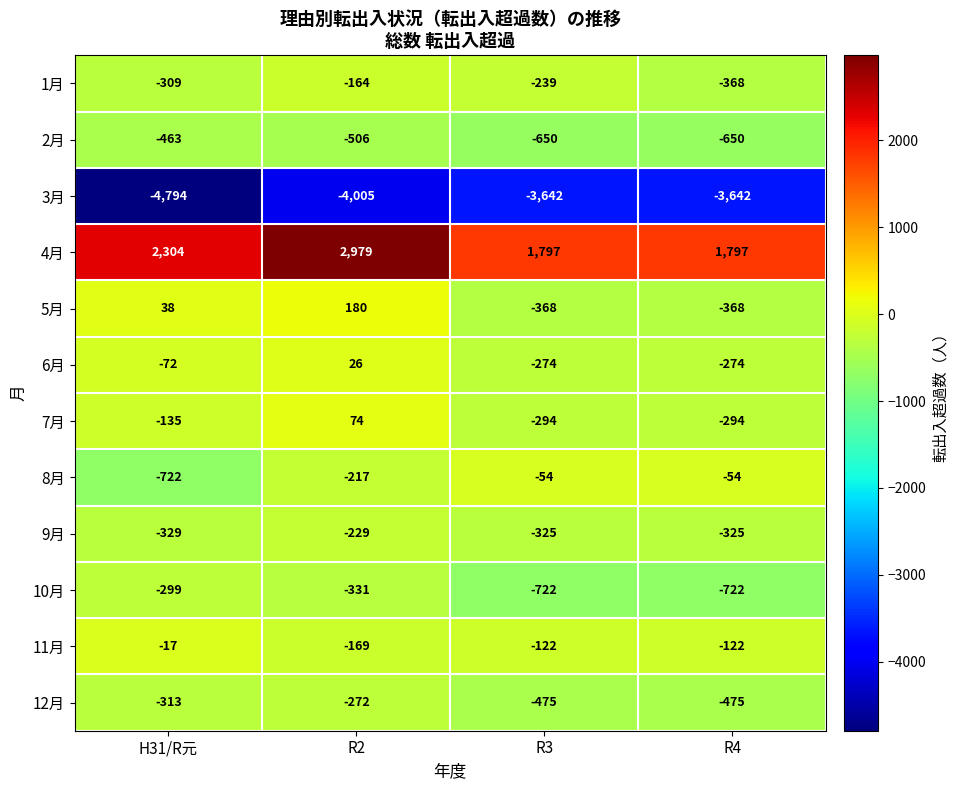

The 1月 series shows -164 at R2. True or false?

True